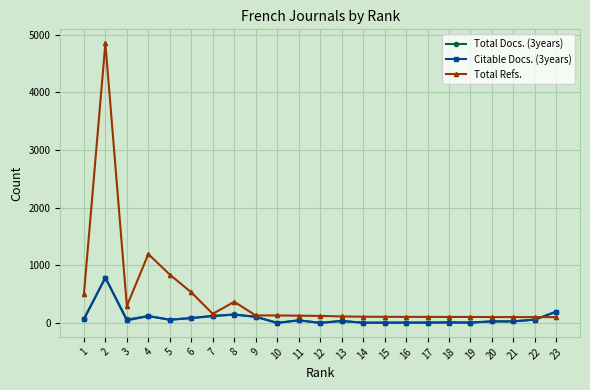

Which series ends up on top after the final intersection of Citable Docs. (3years) and Total Refs.?

Citable Docs. (3years)